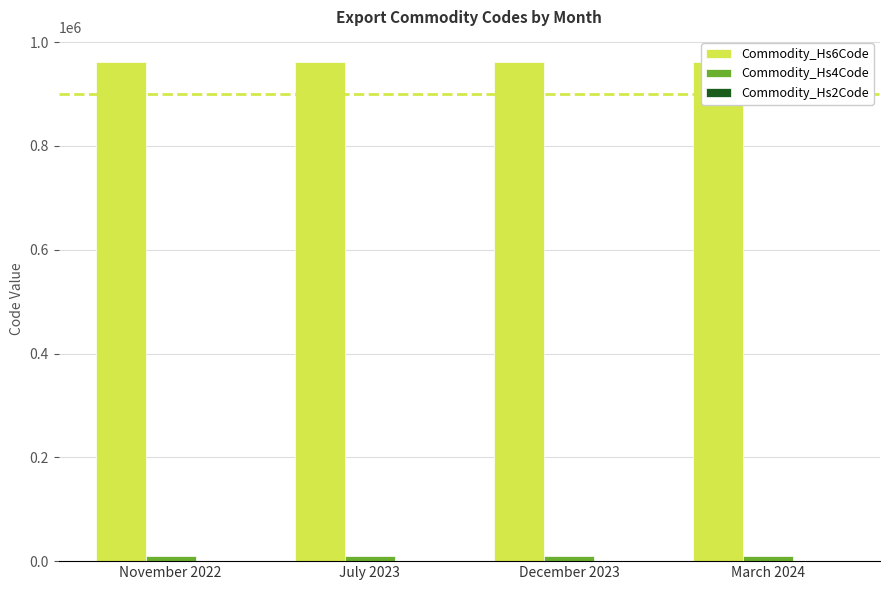

What are all the series names shown in the legend?

Commodity_Hs6Code, Commodity_Hs4Code, Commodity_Hs2Code